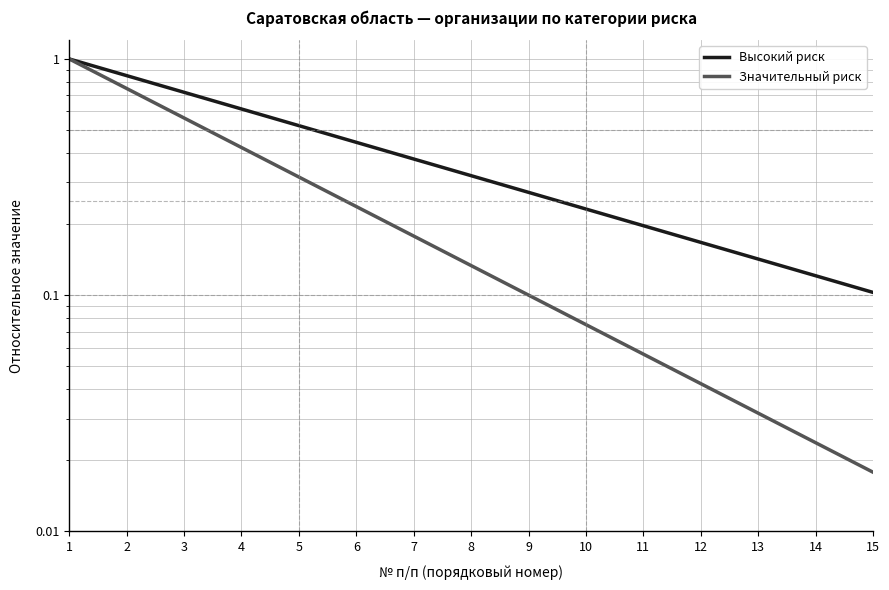

The Высокий риск series shows 1.0 at 1. True or false?

True